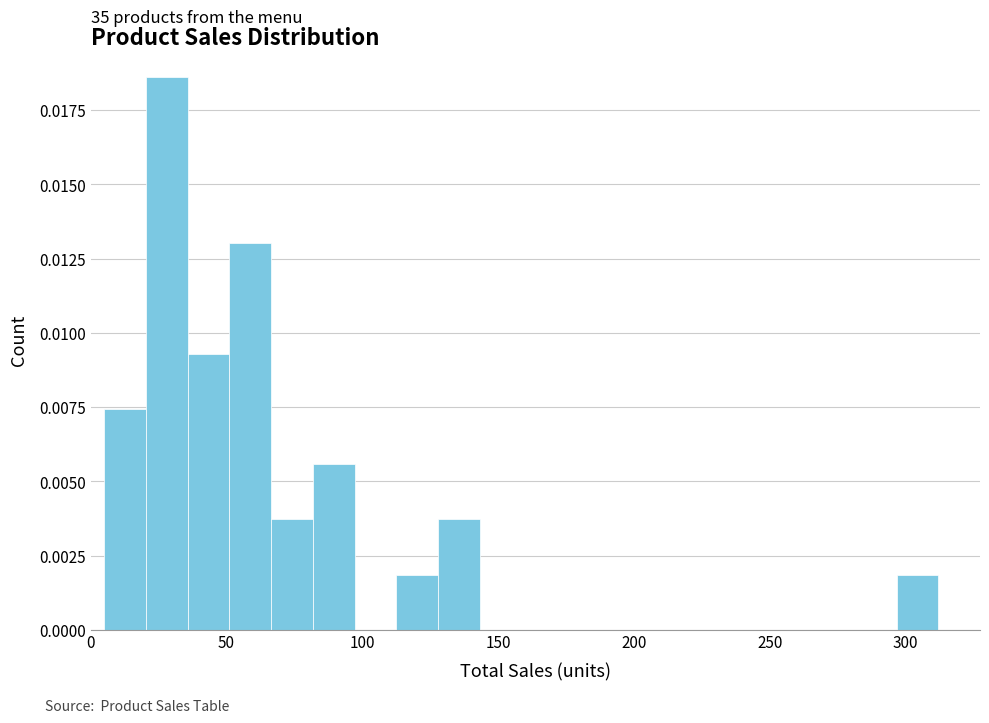

Around what value on the x-axis is the tallest bar? Give the approximate position of its centre, as read against the axis.

30